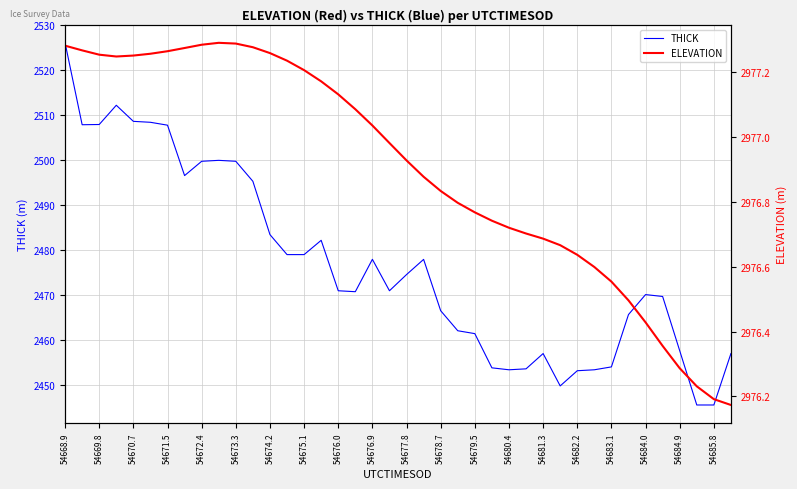

What is the lowest value of the THICK series?

2445.7